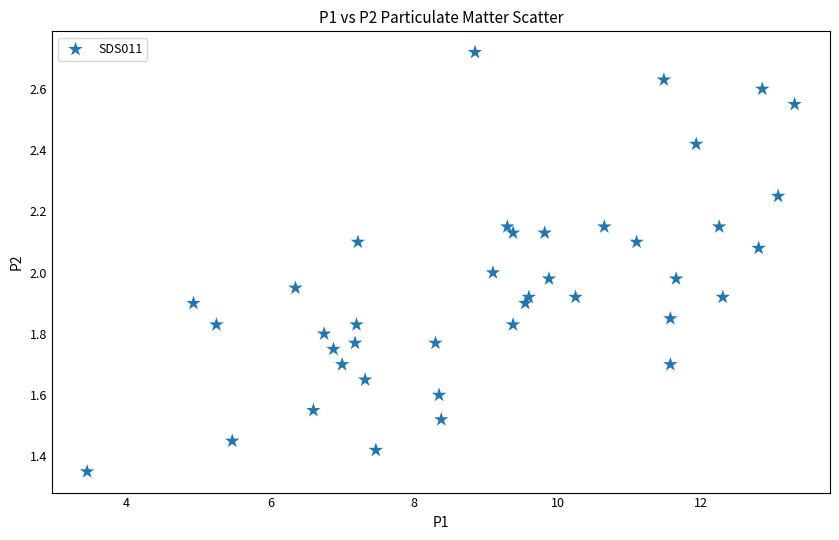

What is the range of X values (max minus min)?

9.9